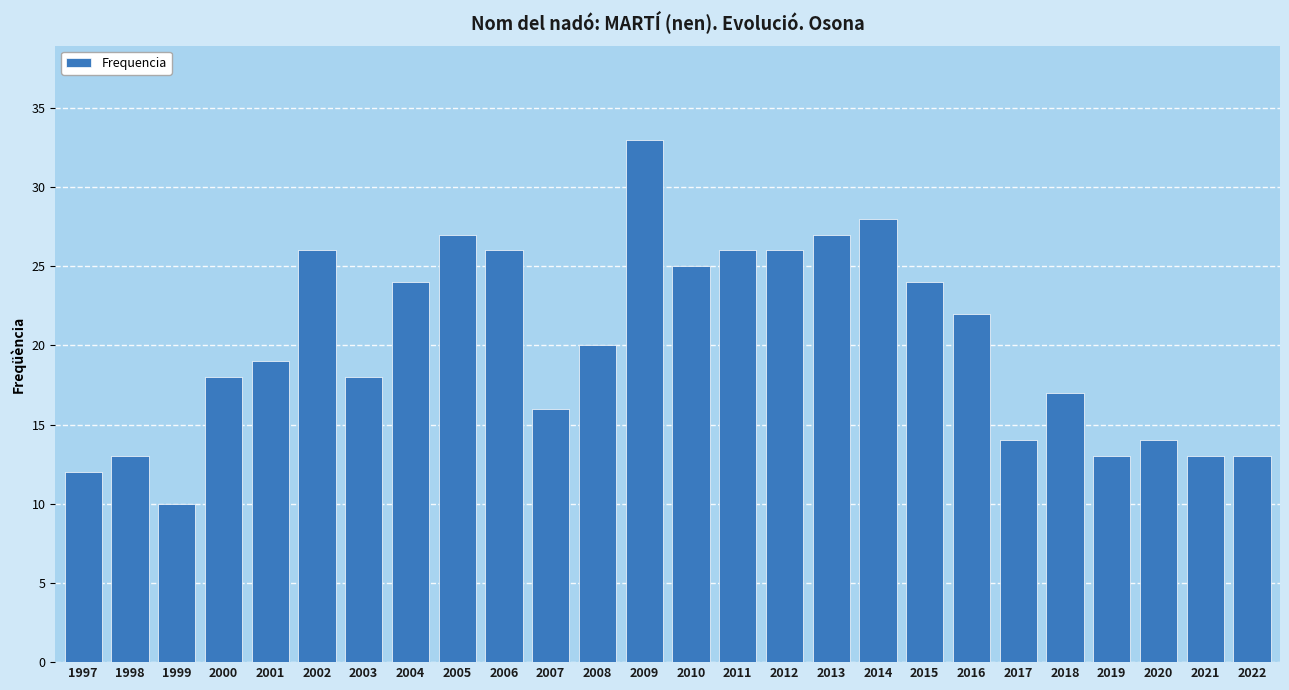

Are the bars horizontal?

No